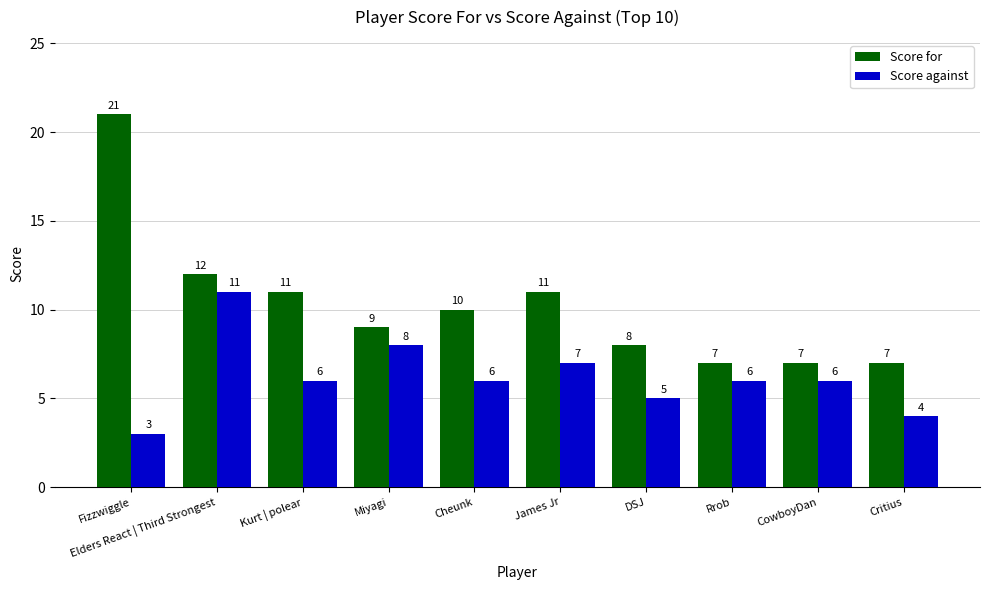

The Score for series shows 9 at Fizzwiggle. True or false?

False